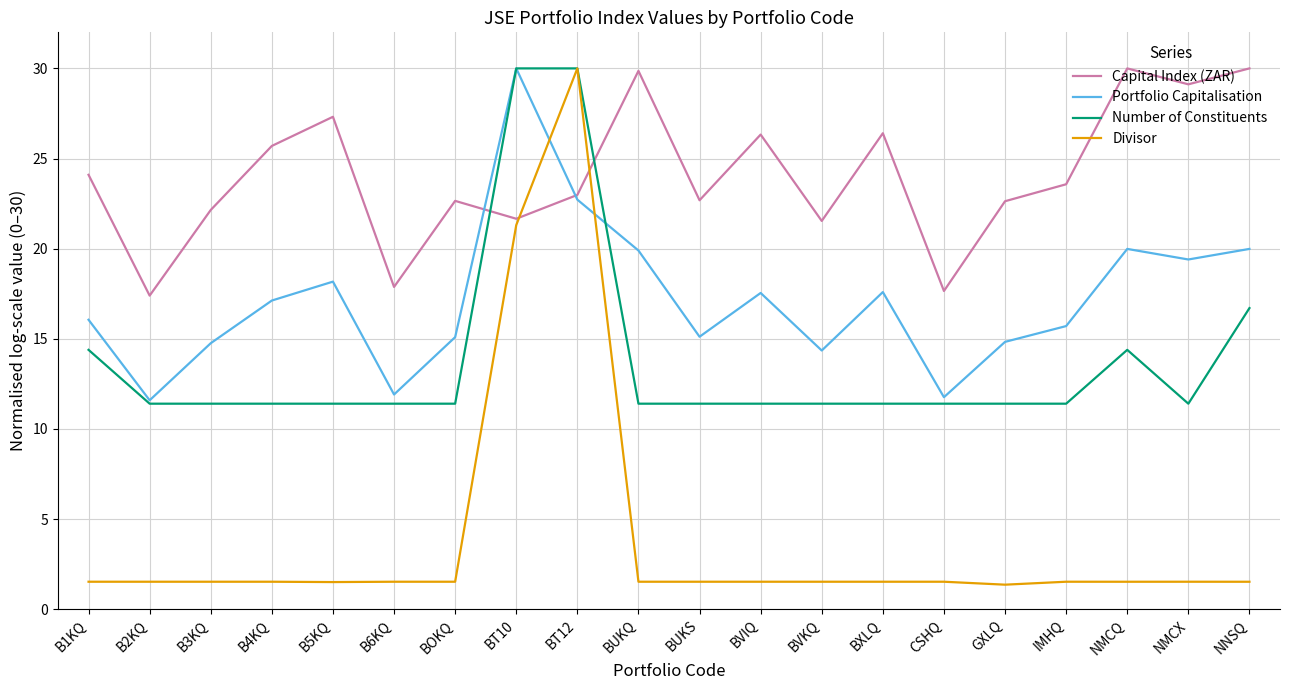

Between B4KQ and BUKS, which series saw the biggest shift?

Capital Index (ZAR)